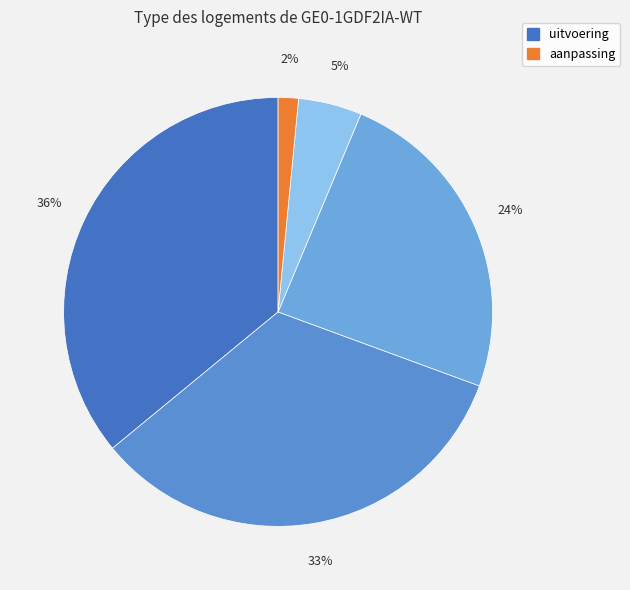

How many slices are in this pie chart?

5